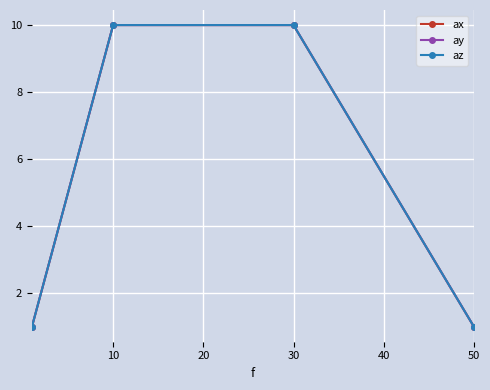

Is this an area chart (filled region under the line)?

No